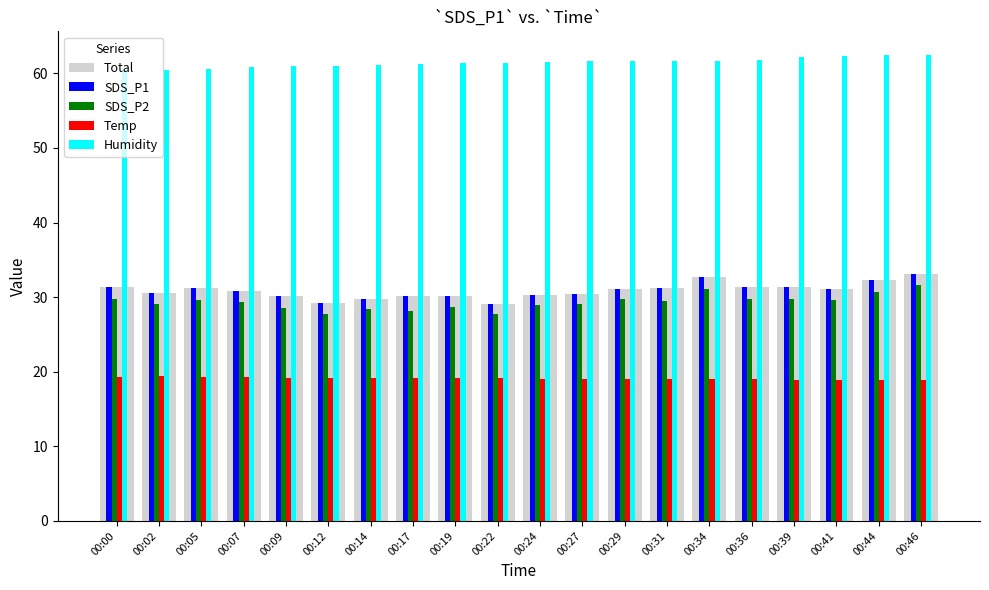

Is the value of SDS_P2 at 00:36 greater than the value of Humidity at 00:02?

No